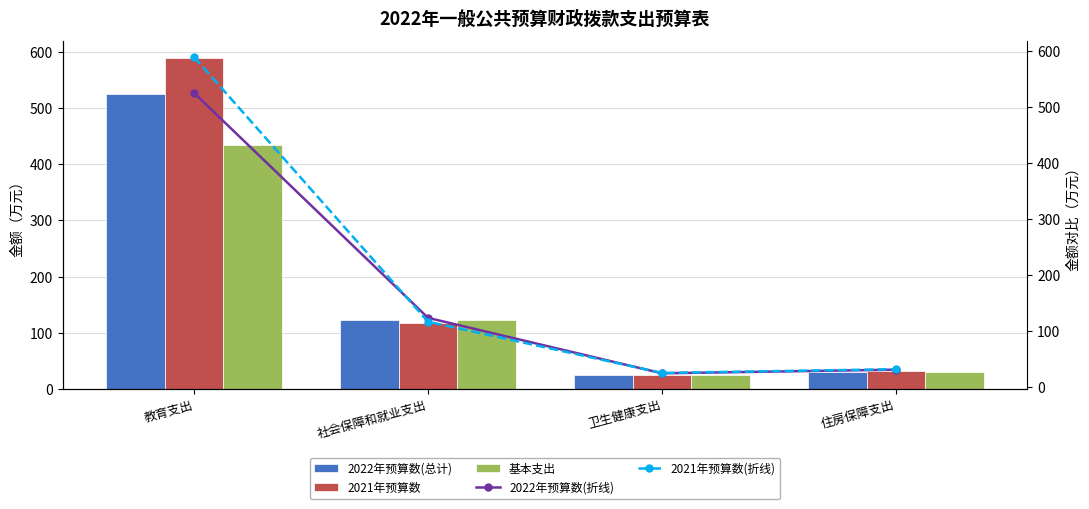

What are all the series names shown in the legend?

2022年预算数(总计), 2021年预算数, 基本支出, 2022年预算数(折线), 2021年预算数(折线)